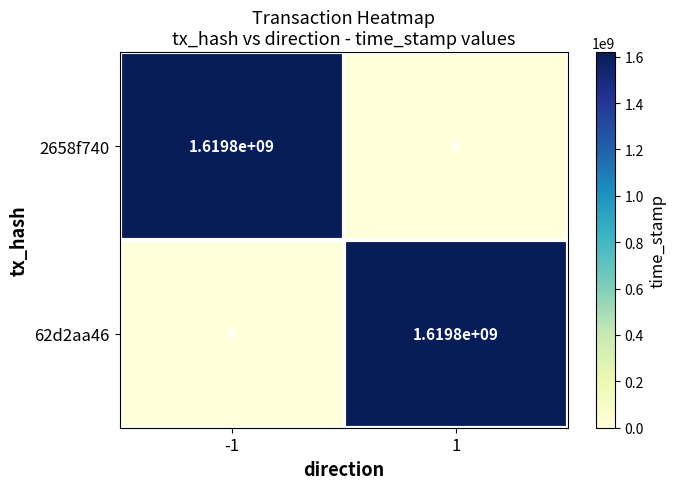

What is the total value across all series at -1?

1619800000